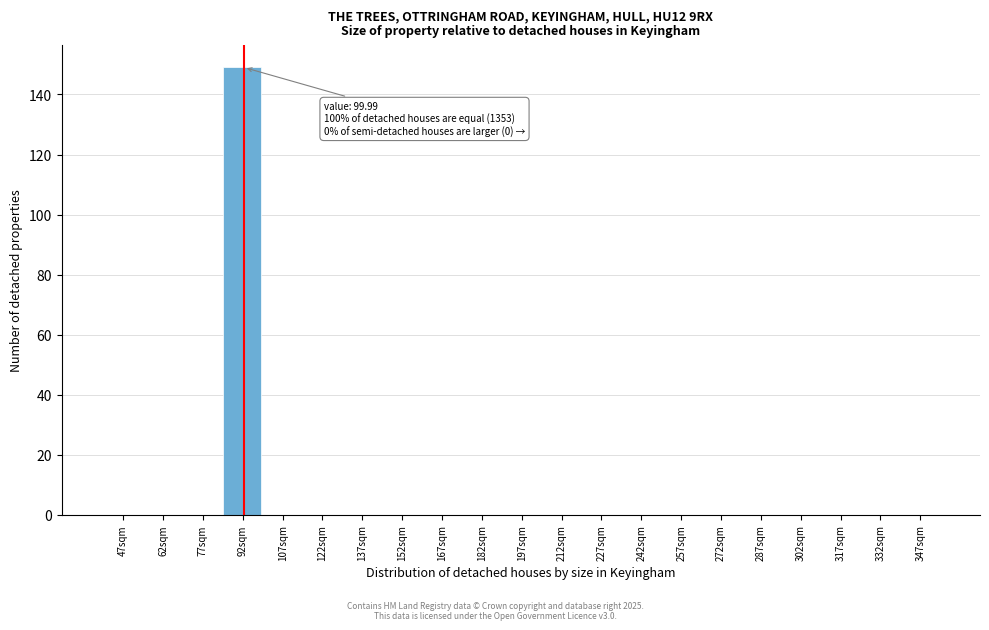

Reading left to right, transcribe all the data shown in this chart.

47sqm=0	62sqm=0	77sqm=0	92sqm=149	107sqm=0	122sqm=0	137sqm=0	152sqm=0	167sqm=0	182sqm=0	197sqm=0	212sqm=0	227sqm=0	242sqm=0	257sqm=0	272sqm=0	287sqm=0	302sqm=0	317sqm=0	332sqm=0	347sqm=0